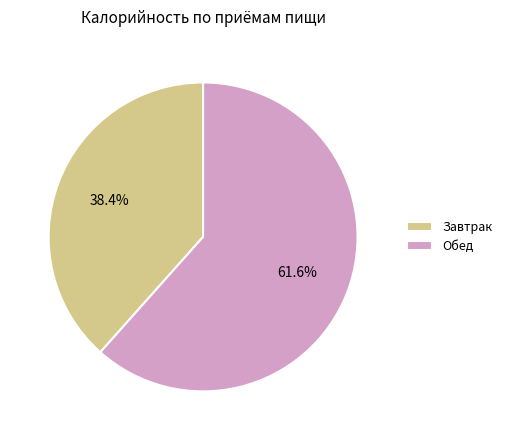

To the nearest percent, what is the combined percentage of Обед and Завтрак?

100%